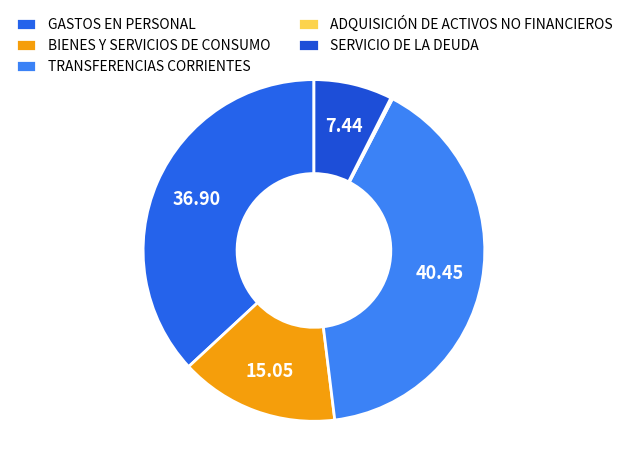

Does SERVICIO DE LA DEUDA account for over 50% of the chart?

No